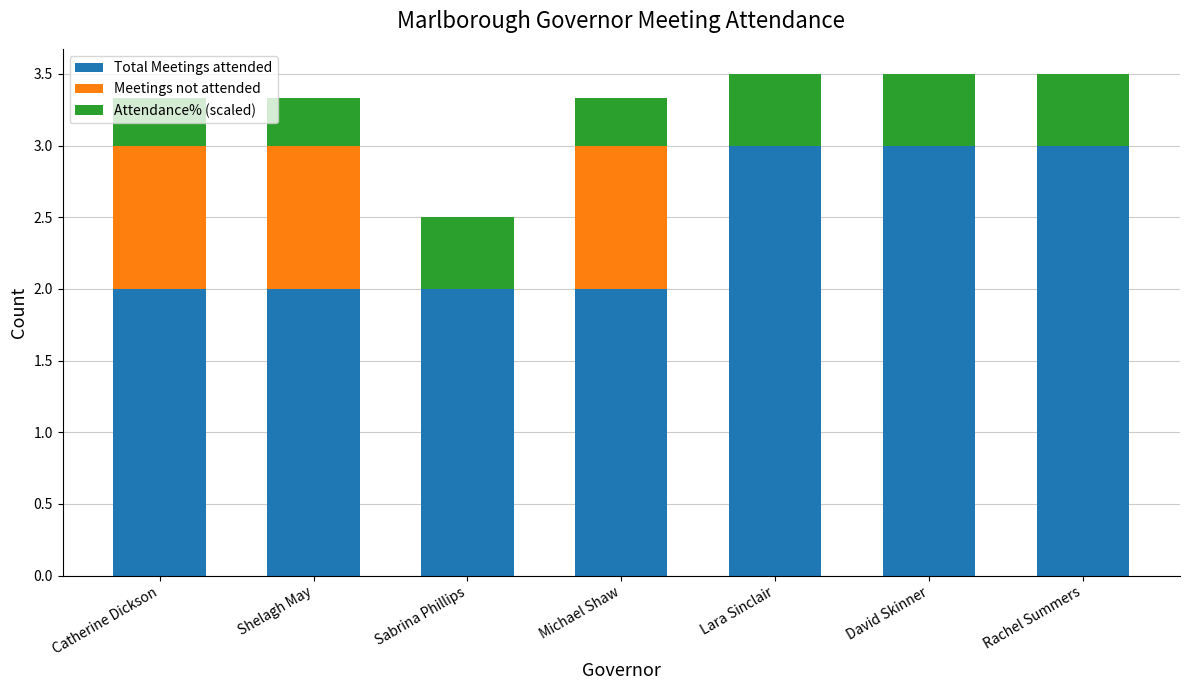

Does the chart contain stacked bars?

Yes